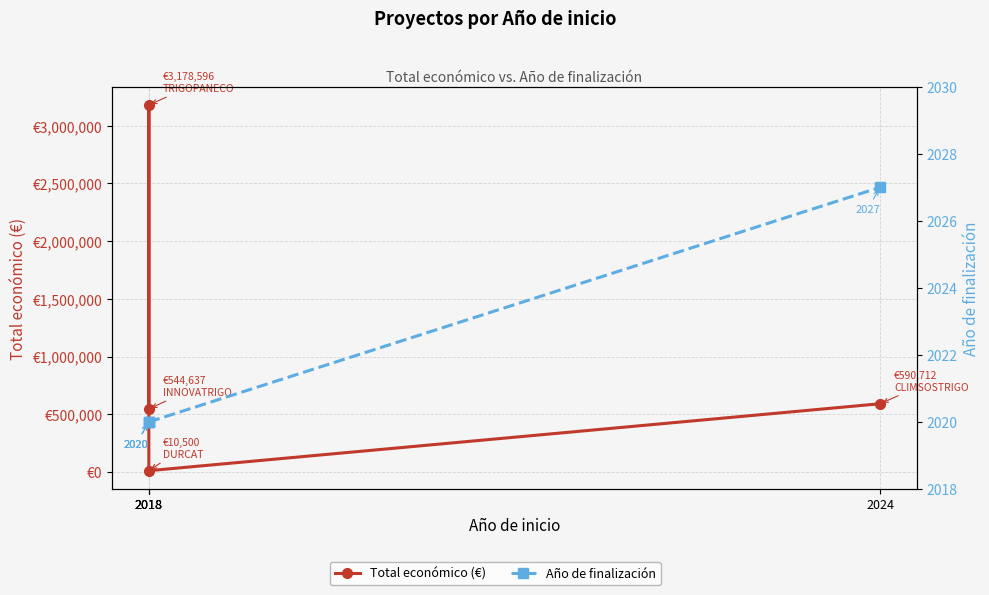

Is it true that Total económico (€) equals 544637 at 2018?

True